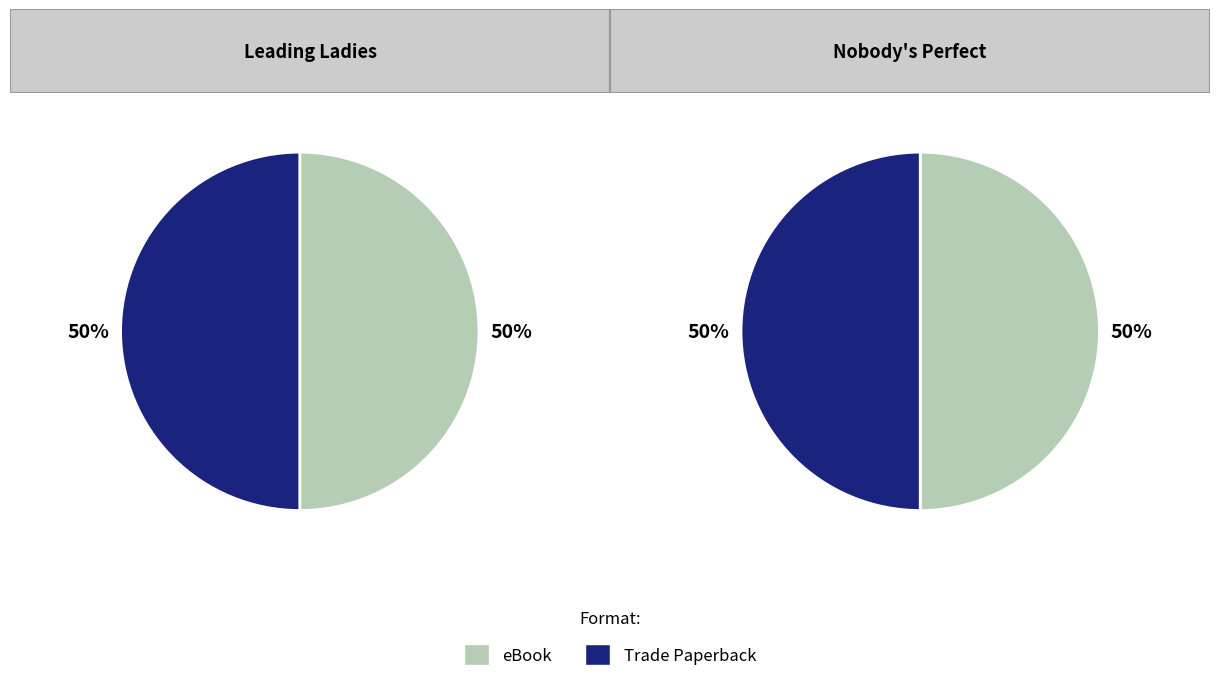

How many slices are in this pie chart?

2